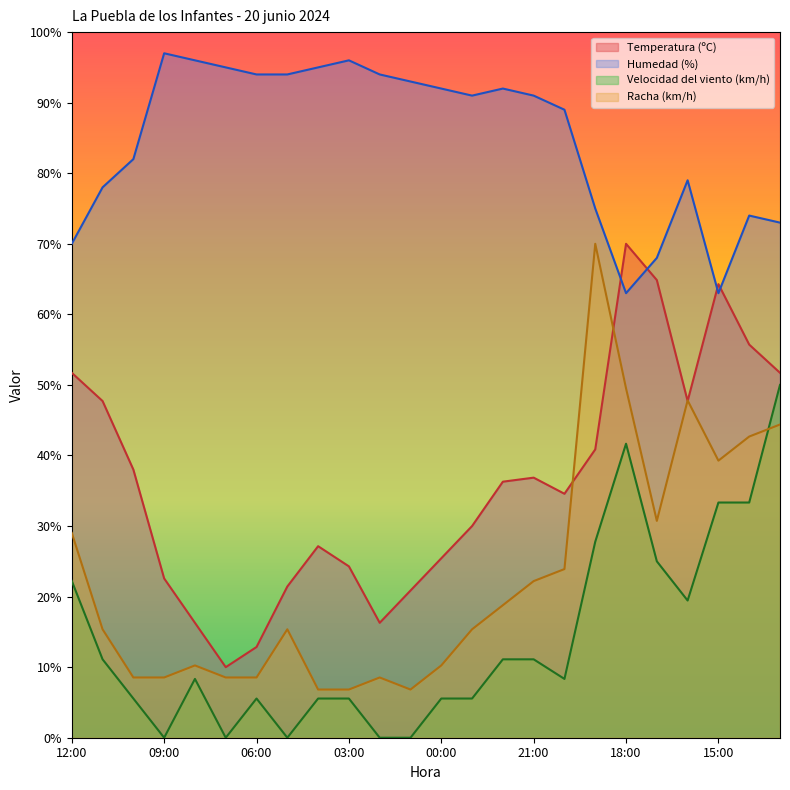

Reading left to right, transcribe all the data shown in this chart.

Temperatura (ºC): 12:00=51.7	11:00=47.7	10:00=38.0	09:00=22.6	08:00=16.3	07:00=10.0	06:00=12.9	05:00=21.4	04:00=27.1	03:00=24.3	02:00=16.3	01:00=20.9	00:00=25.4	23:00=30.0	22:00=36.3	21:00=36.9	20:00=34.6	19:00=40.9	18:00=70.0	17:00=64.9	16:00=47.7	15:00=64.3	14:00=55.7	13:00=51.7
Humedad (%): 12:00=70.0	11:00=78.0	10:00=82.0	09:00=97.0	08:00=96.0	07:00=95.0	06:00=94.0	05:00=94.0	04:00=95.0	03:00=96.0	02:00=94.0	01:00=93.0	00:00=92.0	23:00=91.0	22:00=92.0	21:00=91.0	20:00=89.0	19:00=75.0	18:00=63.0	17:00=68.0	16:00=79.0	15:00=63.0	14:00=74.0	13:00=73.0
Velocidad del viento (km/h): 12:00=22.2	11:00=11.1	10:00=5.6	09:00=0.0	08:00=8.3	07:00=0.0	06:00=5.6	05:00=0.0	04:00=5.6	03:00=5.6	02:00=0.0	01:00=0.0	00:00=5.6	23:00=5.6	22:00=11.1	21:00=11.1	20:00=8.3	19:00=27.8	18:00=41.7	17:00=25.0	16:00=19.4	15:00=33.3	14:00=33.3	13:00=50.0
Racha (km/h): 12:00=29.0	11:00=15.4	10:00=8.5	09:00=8.5	08:00=10.2	07:00=8.5	06:00=8.5	05:00=15.4	04:00=6.8	03:00=6.8	02:00=8.5	01:00=6.8	00:00=10.2	23:00=15.4	22:00=18.8	21:00=22.2	20:00=23.9	19:00=70.0	18:00=49.5	17:00=30.7	16:00=47.8	15:00=39.3	14:00=42.7	13:00=44.4